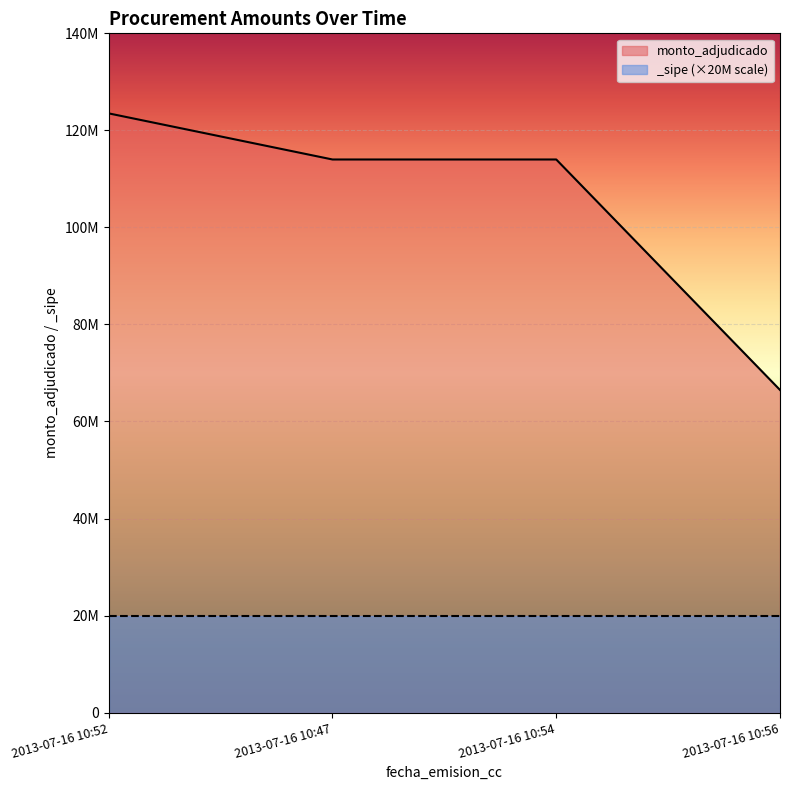

List the labels in order of value, largest first.

2013-07-16 10:52, 2013-07-16 10:47, 2013-07-16 10:54, 2013-07-16 10:56